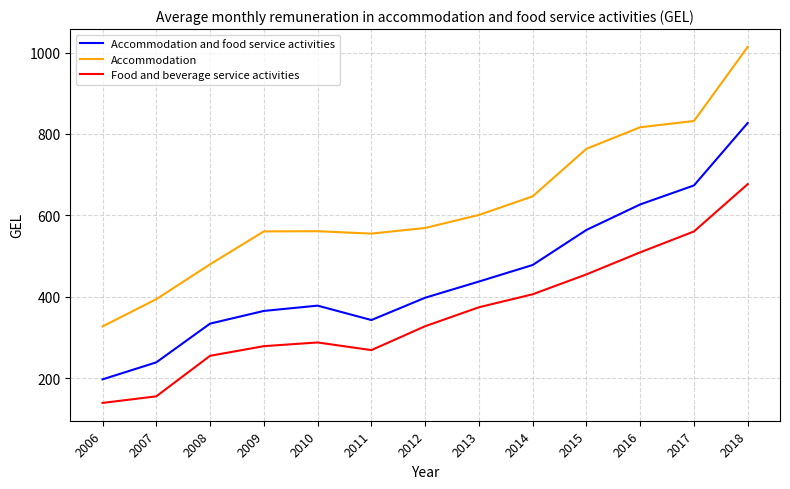

How many values in the Accommodation and food service activities series exceed 397?

7